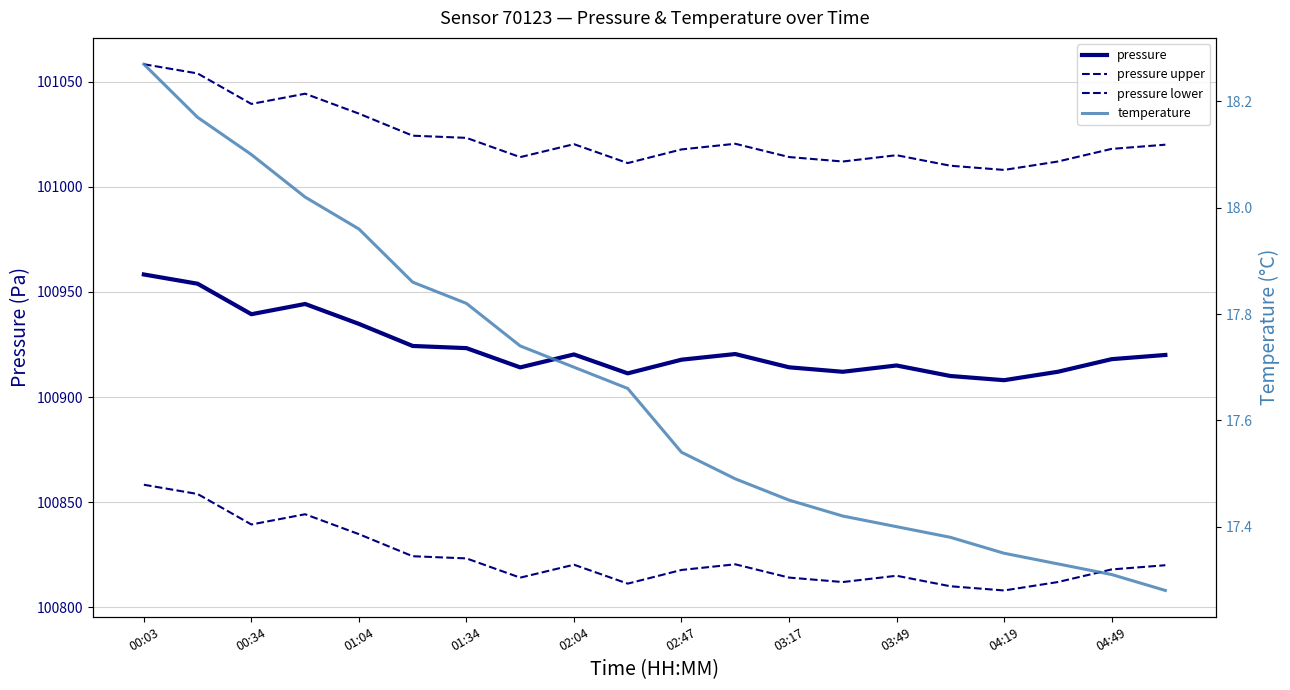

List the series in order of their peak value, lowest first.

temperature, pressure lower, pressure, pressure upper